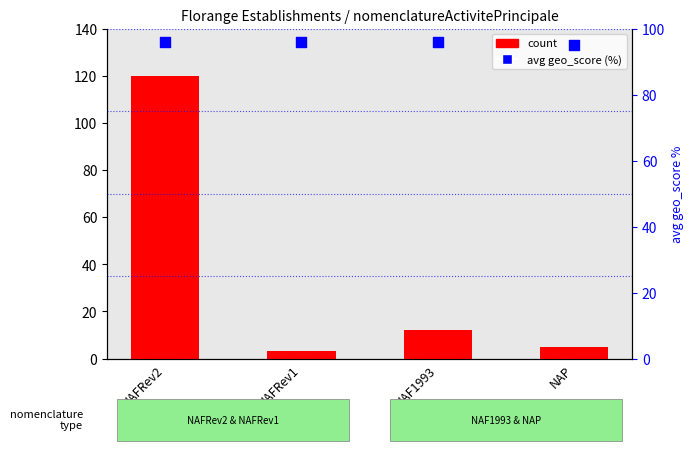

Which series has the largest total across all categories?

avg geo_score (percentile)